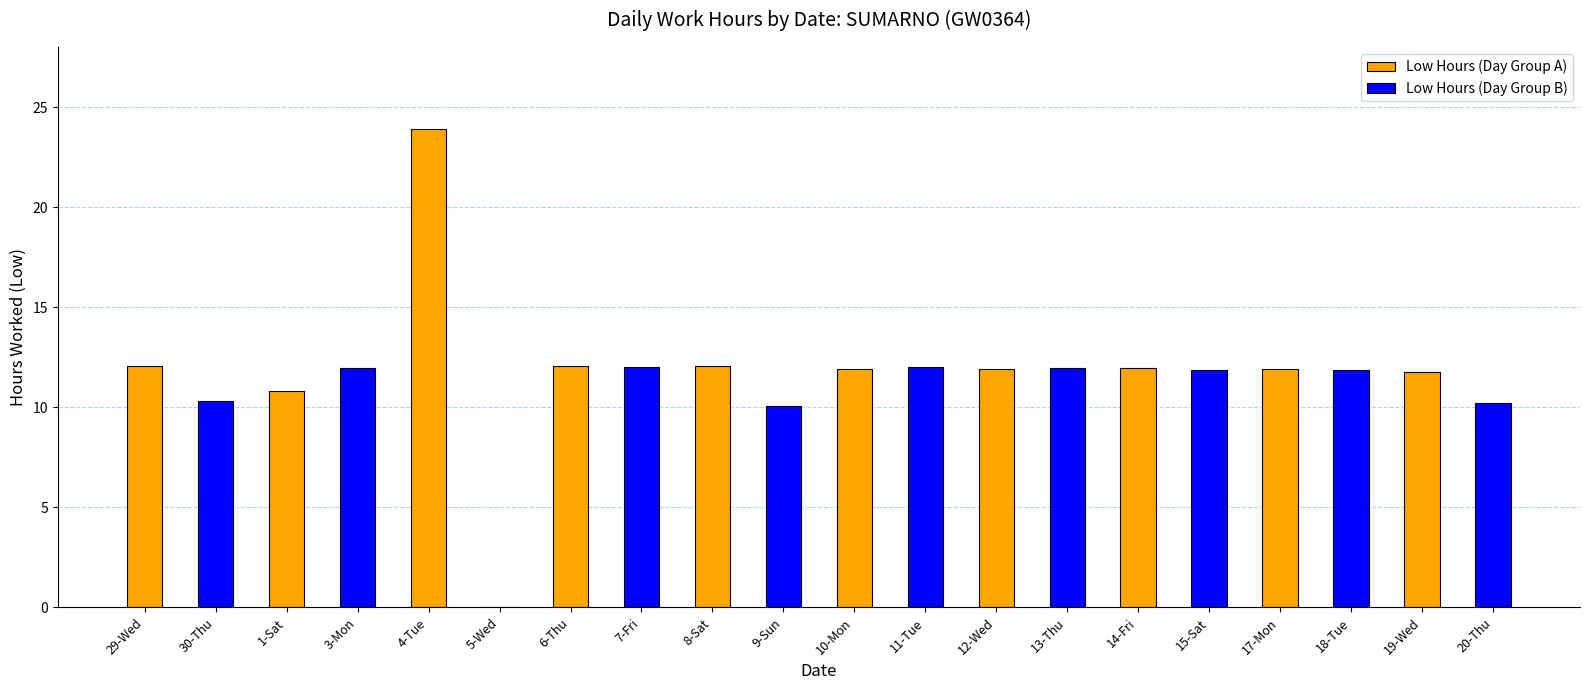

What is the maximum value shown in the chart?

23.9